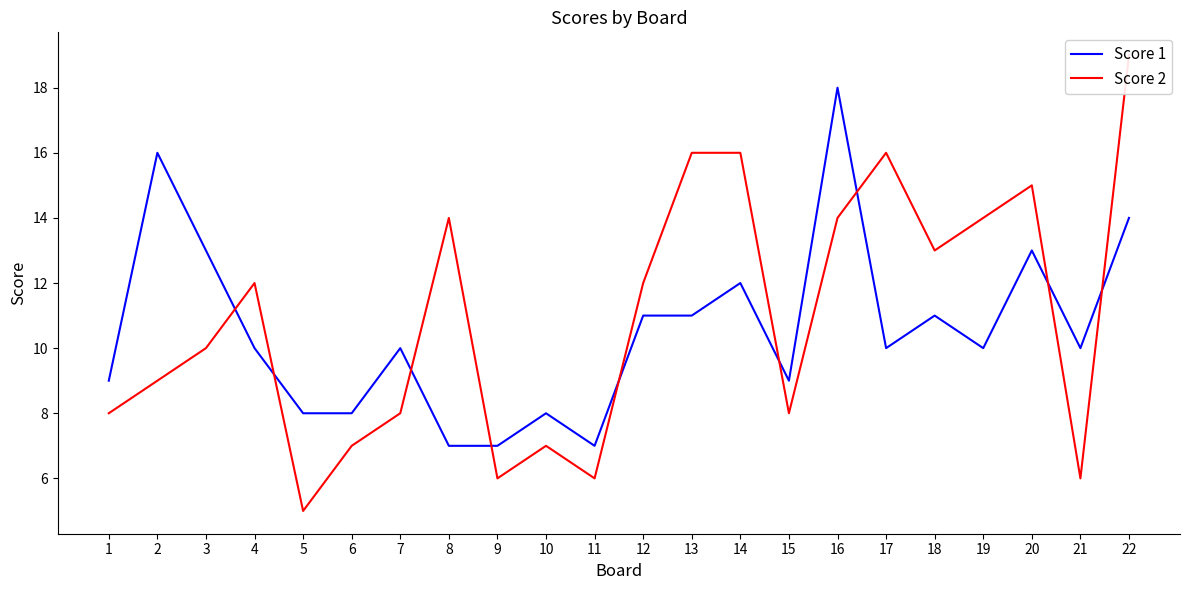

What is the average value of the Score 1 series?

11